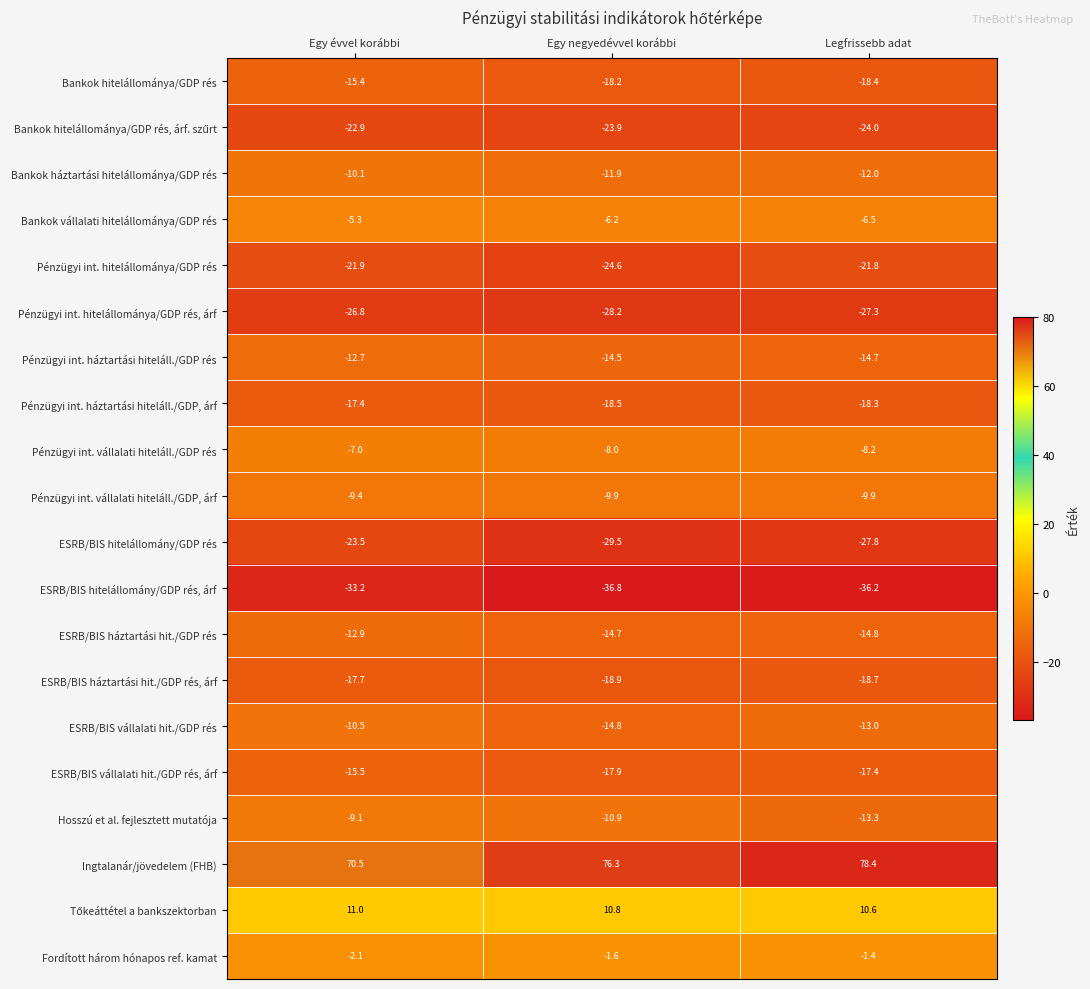

At which label does Hosszú et al. fejlesztett mutatója reach its peak?

Egy évvel korábbi